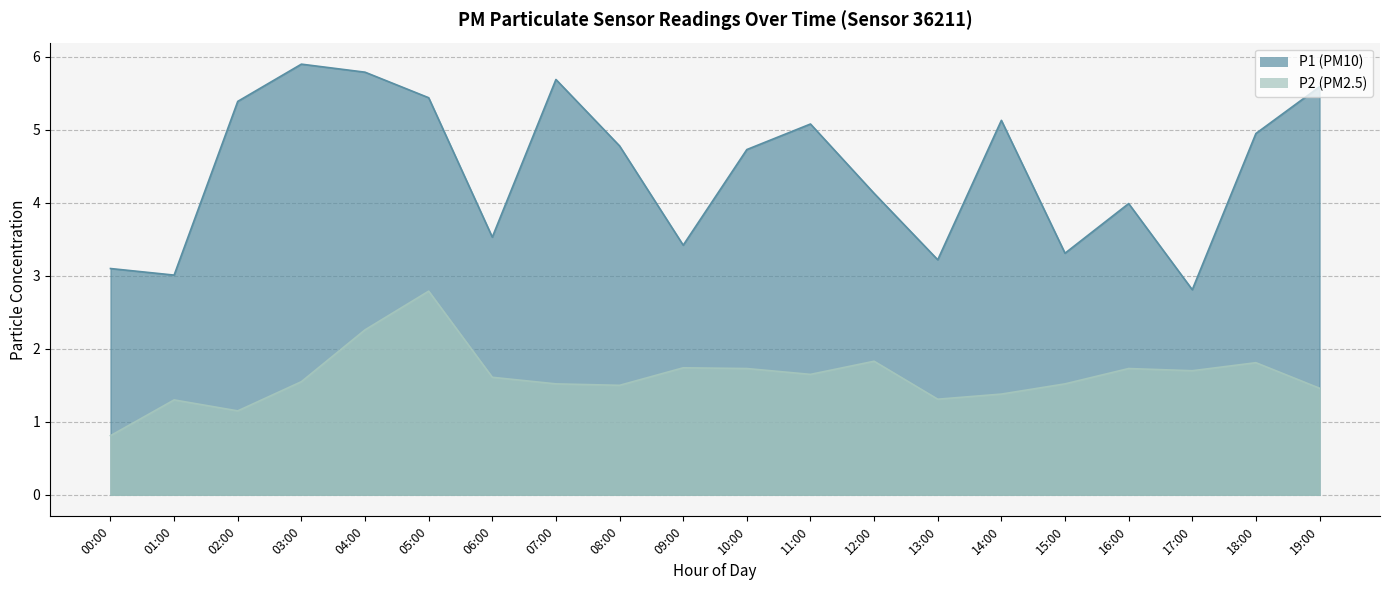

Which series has the largest range (max minus min)?

P1